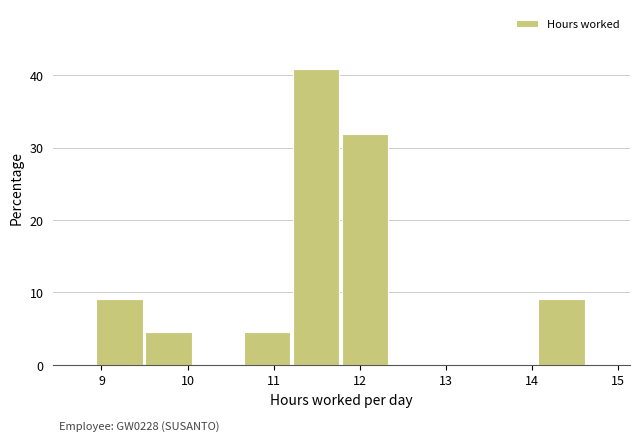

Which range on the x-axis has the tallest bar?

11.22 to 11.79